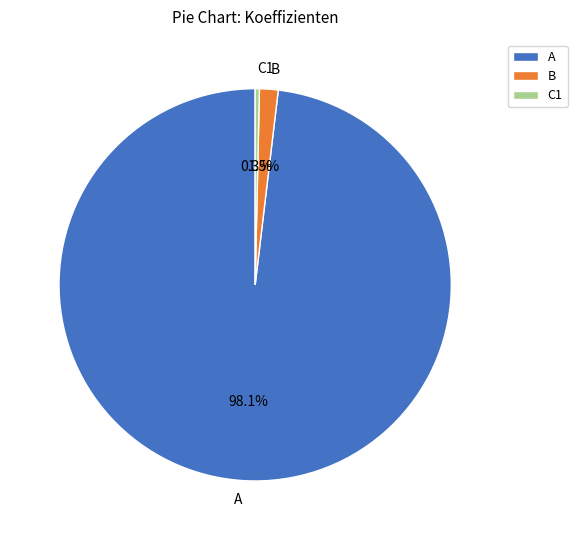

To the nearest percent, what is the difference between the B and A slice percentages?

97%